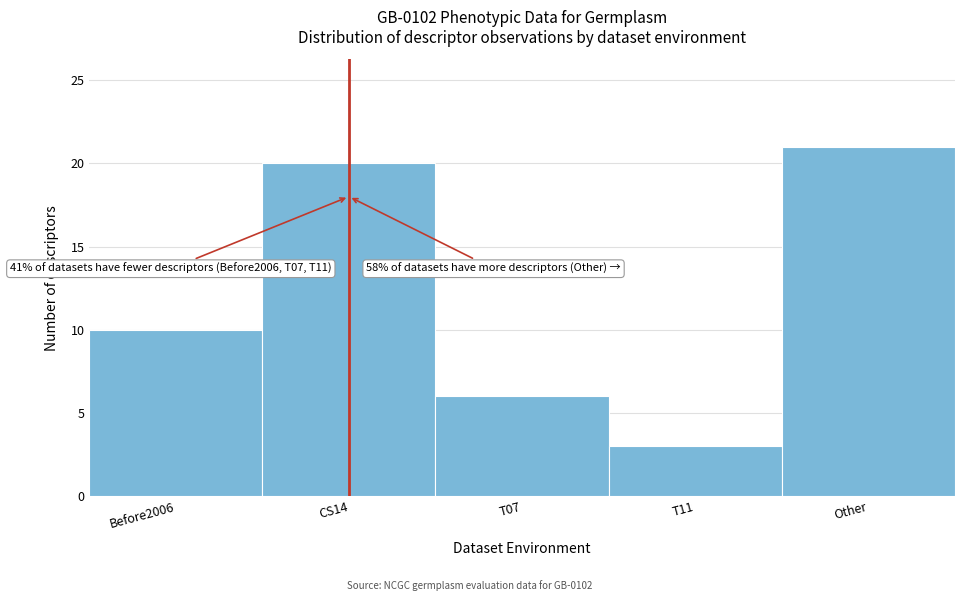

Reading right to left, transcribe all the data shown in this chart.

Other=21	T11=3	T07=6	CS14=20	Before2006=10